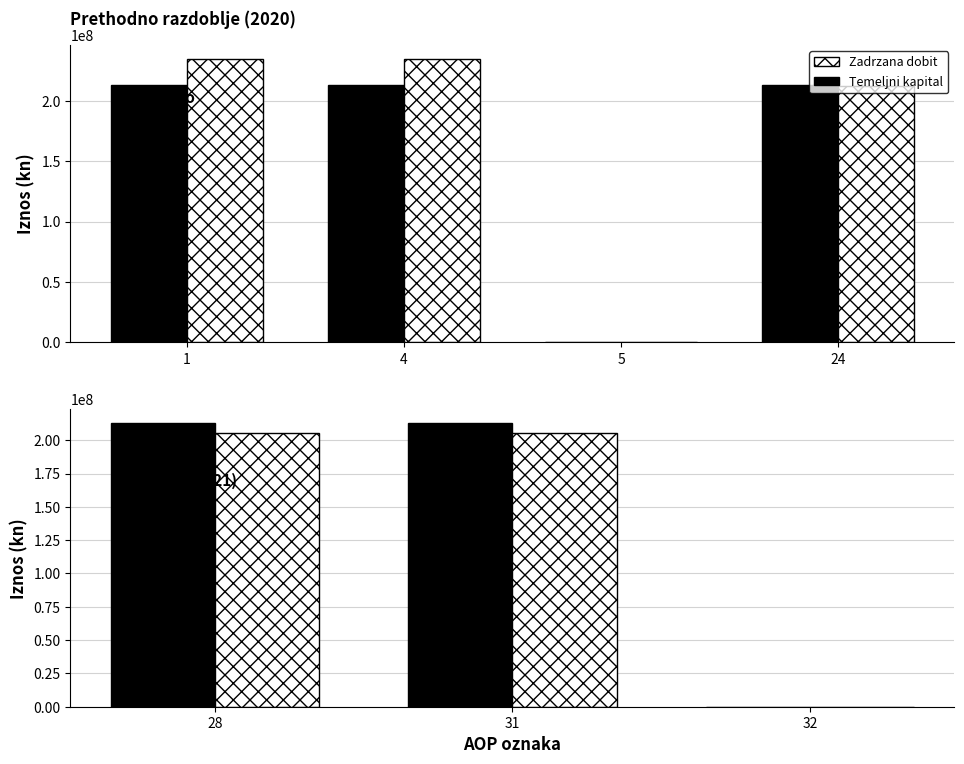

What are all the series names shown in the legend?

Temeljni kapital, Zadrzana dobit